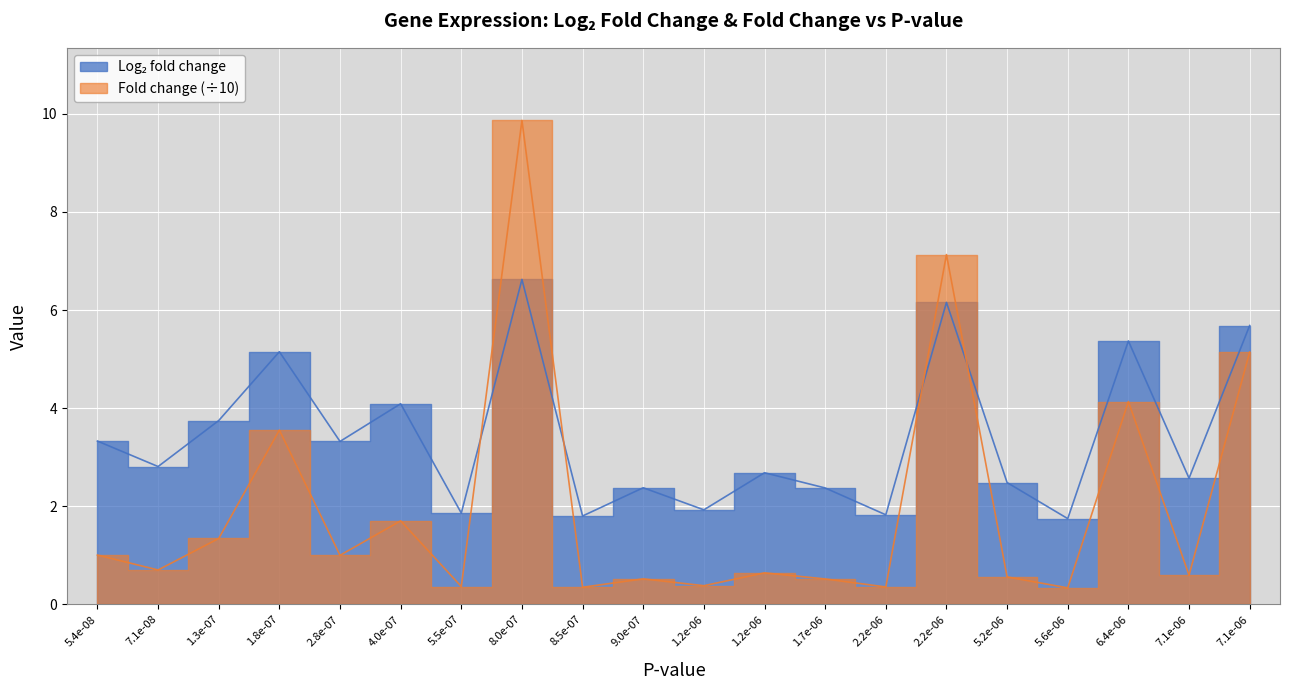

What are all the series names shown in the legend?

Log2 fold change, Fold change